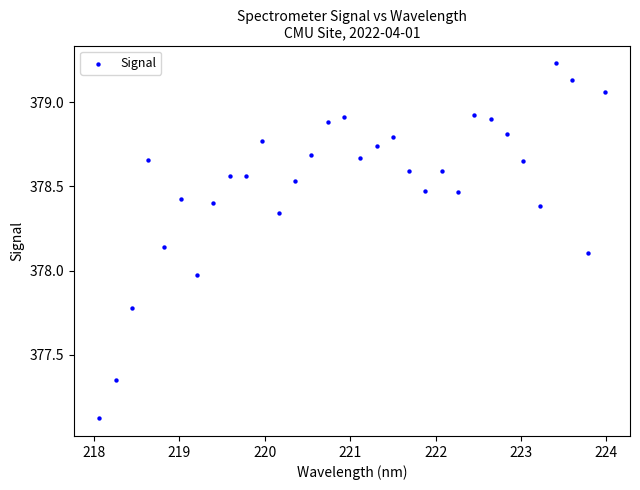

What is the range of X values (max minus min)?

5.9